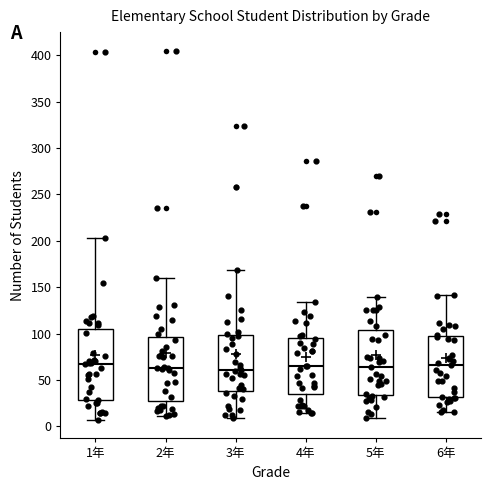

Which box is the tallest, from its lower edge to its upper edge?

1年